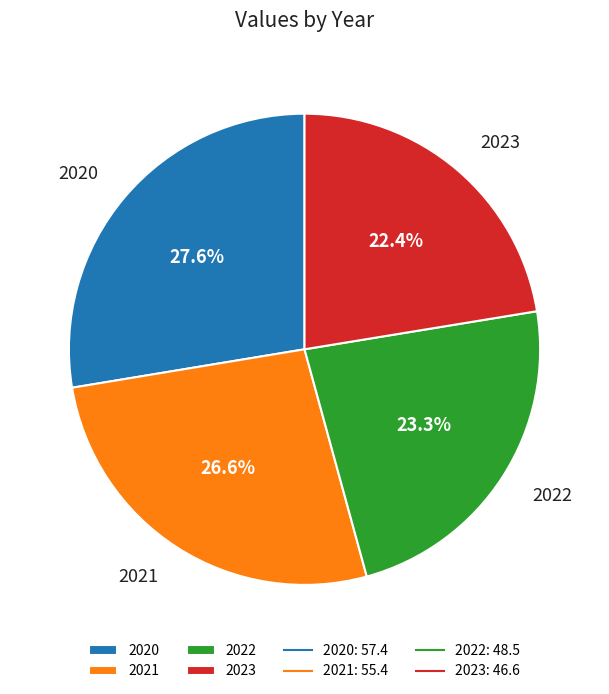

Is it true that 2021 is 27% of the pie?

True